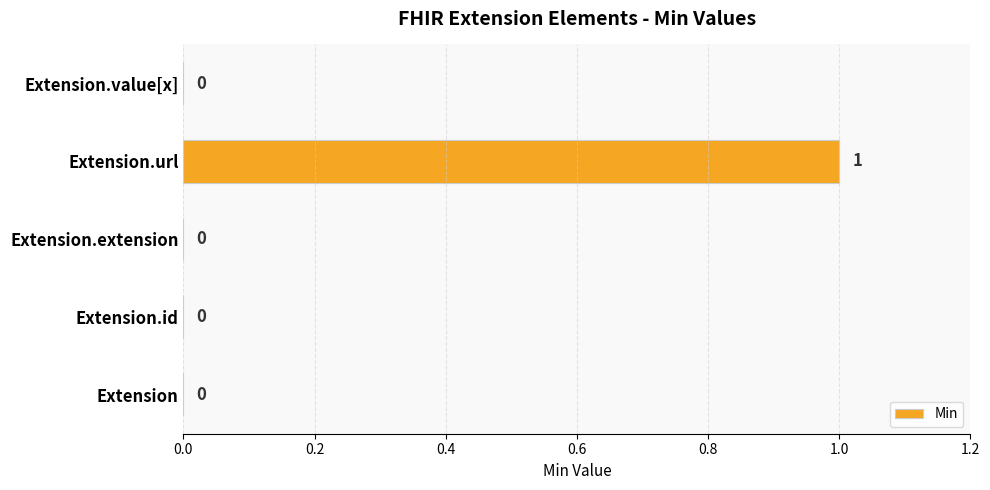

Which category has the highest value across all series?

Extension.url